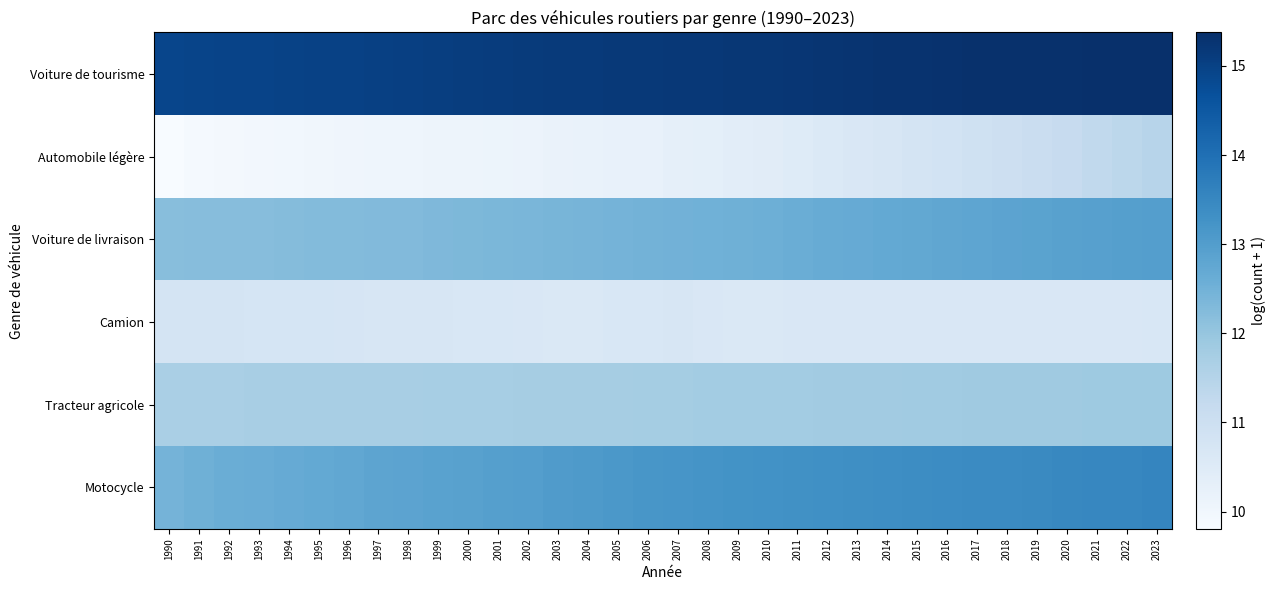

What is the maximum value shown in the chart?

15.4